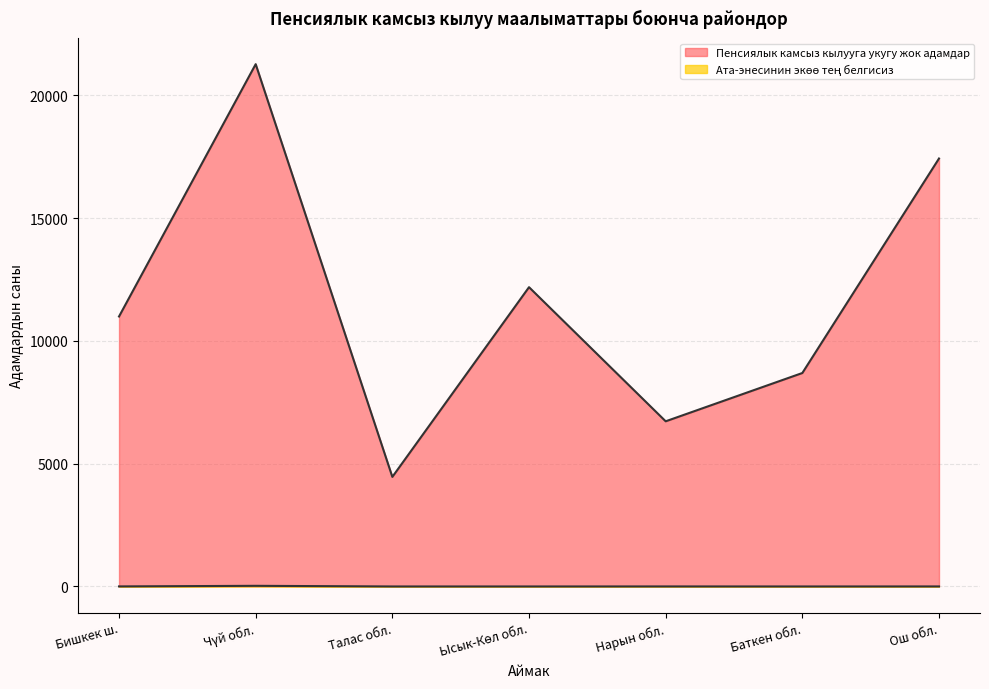

What position from the right is Ош обл.?

1